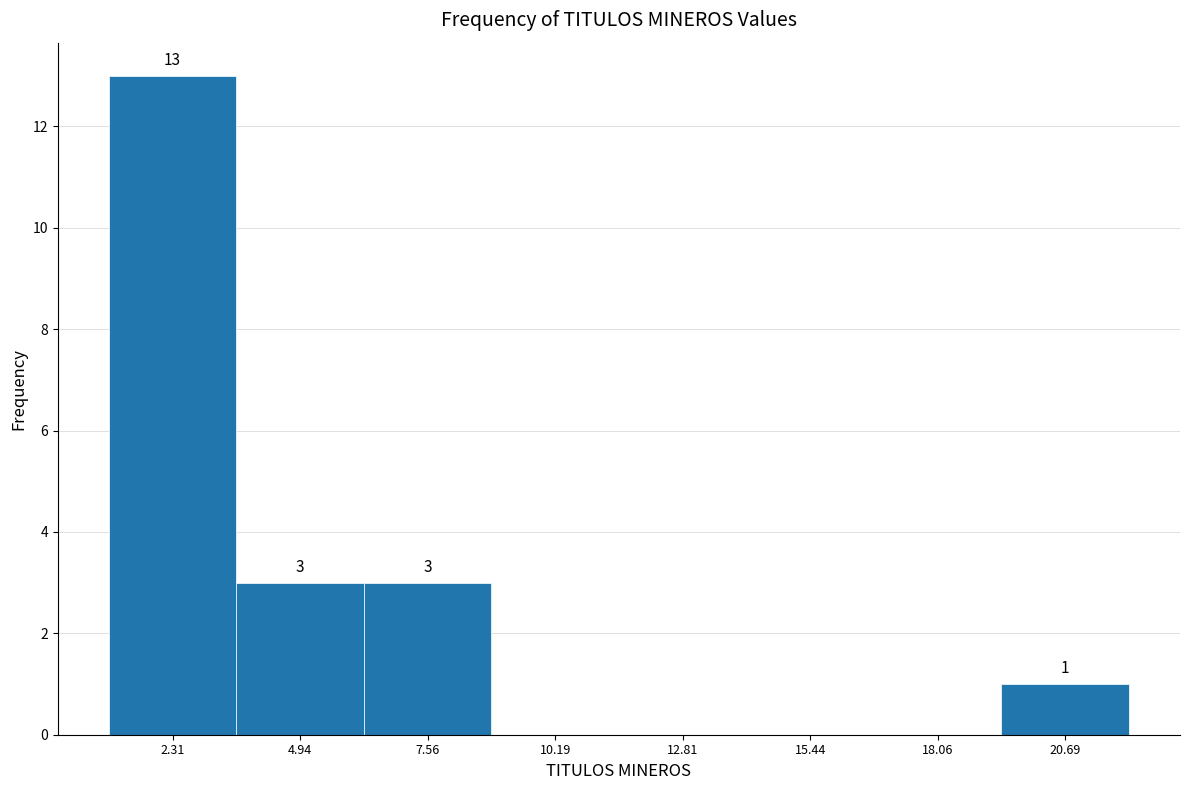

Which range on the x-axis has the tallest bar?

1.0 to 3.5